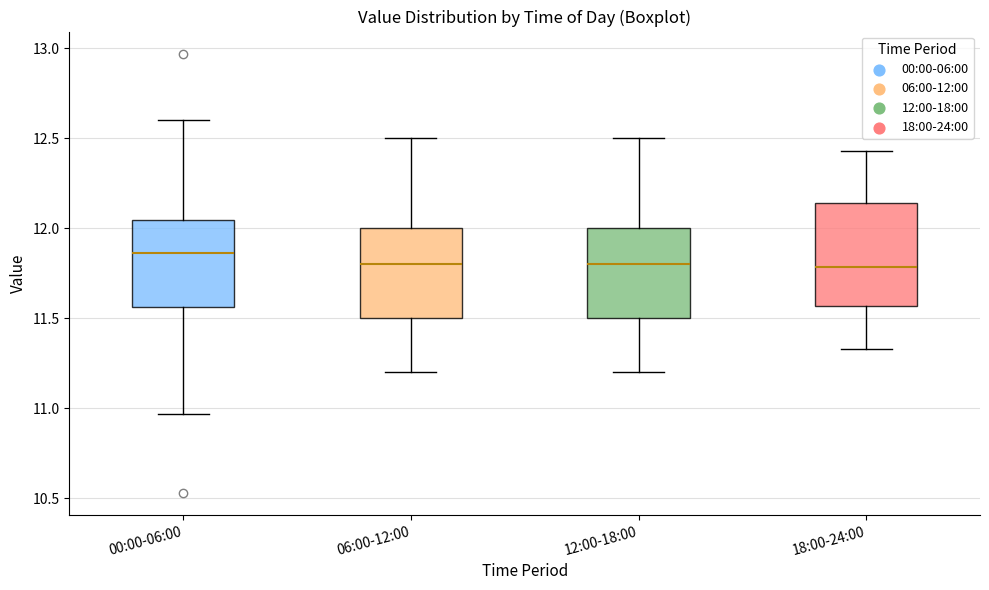

Which box has the highest median line?

00:00-06:00